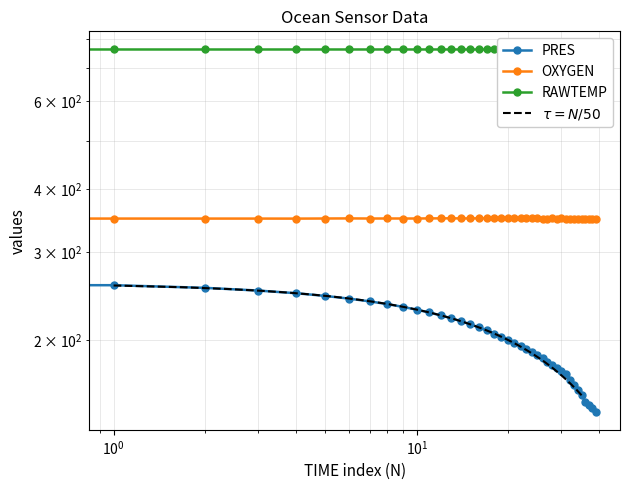

Reading left to right, list all the values displayed in this chart.

PRES: 260.4	257.3	254.2	251.1	248.0	244.9	241.8	238.8	235.8	232.9	229.8	226.9	223.9	221.0	218.0	215.0	212.0	209.0	206.0	203.1	200.1	197.3	194.4	191.7	189.0	186.3	183.7	181.1	178.4	175.9	173.3	170.9	166.5	162.8	158.9	155.3	150.6	148.3	145.9	143.8
OXYGEN: 349.6	349.7	349.6	349.7	349.6	349.8	349.9	349.8	349.8	349.8	349.8	349.9	350.0	350.1	349.9	349.9	350.1	350.0	349.9	350.0	349.9	350.0	350.1	350.0	350.0	349.9	349.8	349.7	349.8	349.8	349.8	349.8	349.8	349.6	349.6	349.6	349.3	349.4	349.4	349.3
RAWTEMP: 761.4	761.4	761.4	761.4	761.4	761.5	761.5	761.5	761.5	761.5	761.5	761.5	761.5	761.5	761.5	761.5	761.5	761.5	761.5	761.5	761.5	761.5	761.5	761.5	761.5	761.5	761.5	761.5	761.5	761.5	761.5	761.5	761.6	761.6	761.5	761.5	761.5	761.5	761.5	761.5